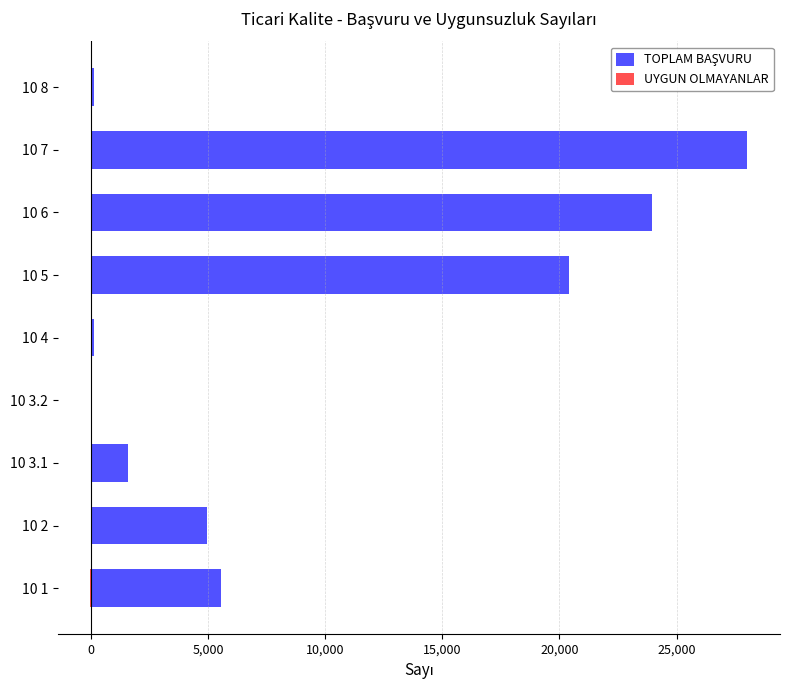

Which series changed the most between 10 3.2 and 10 5?

TOPLAM BAŞVURU